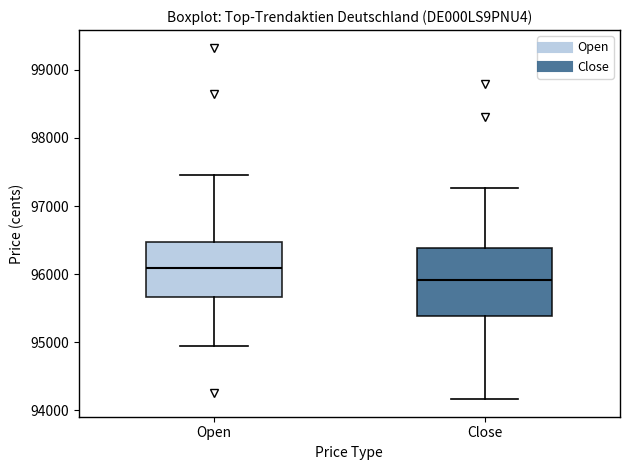

Which box's median line is the highest?

Open